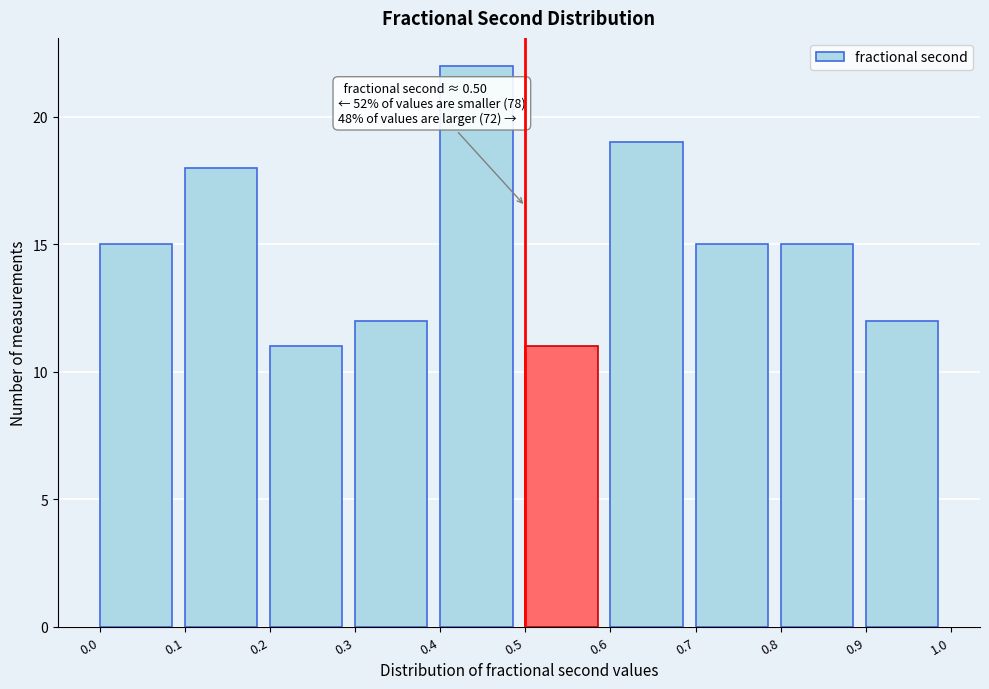

Over which range of the x-axis is the bar tallest?

0.4 to 0.5